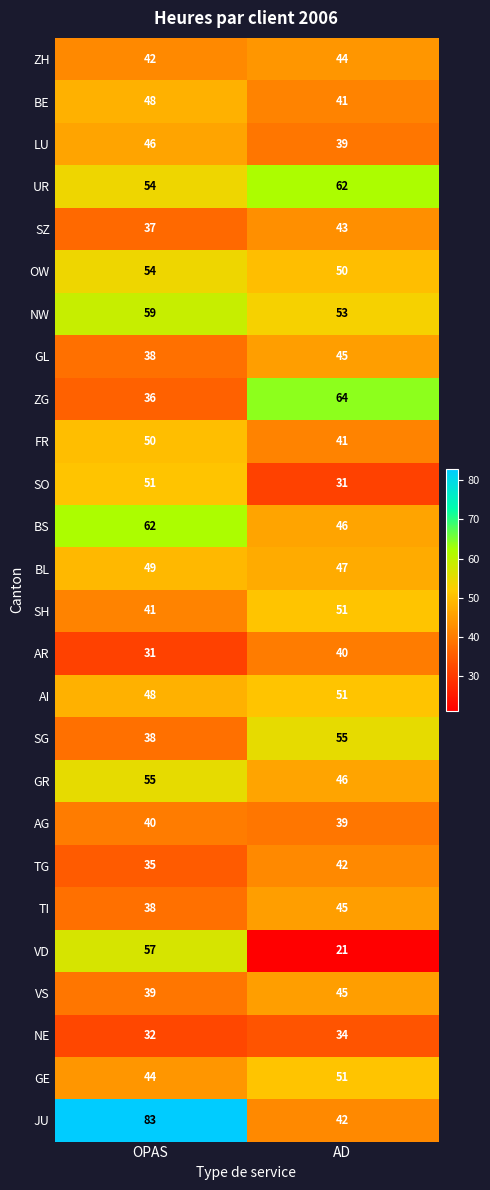

What is the total value across all series at AD?

1168